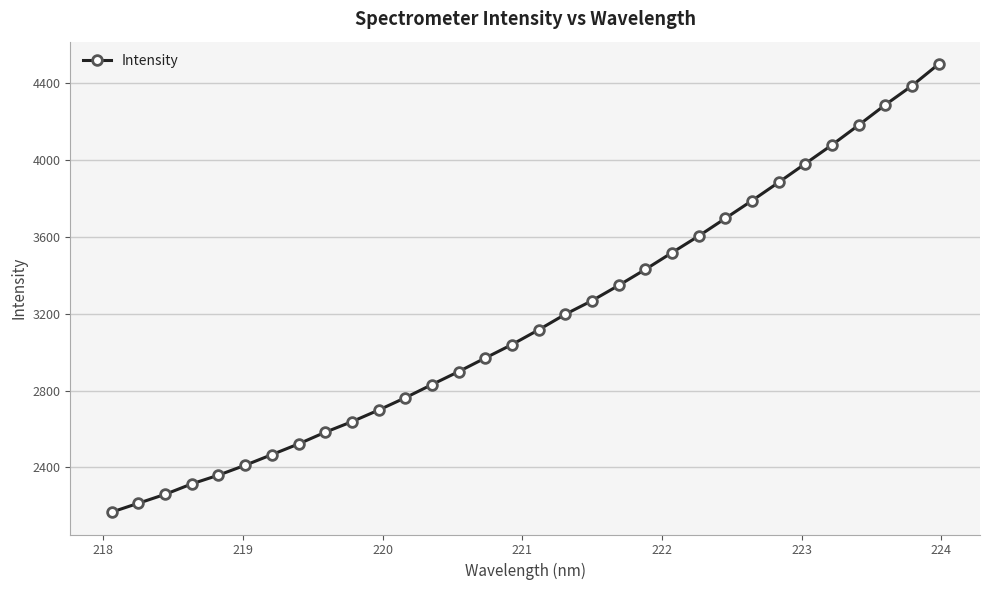

What is the greatest value displayed?

4497.9